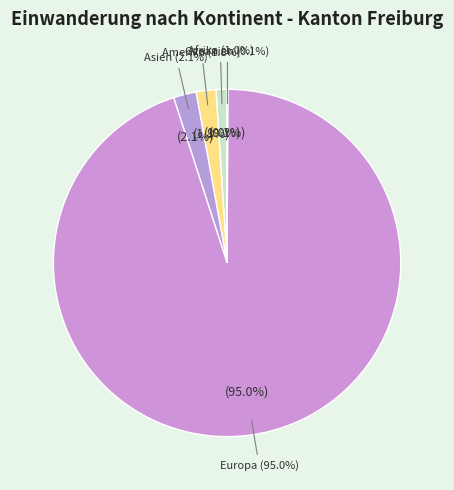

What is the total percentage of Afrika and Amerika?

2.9%